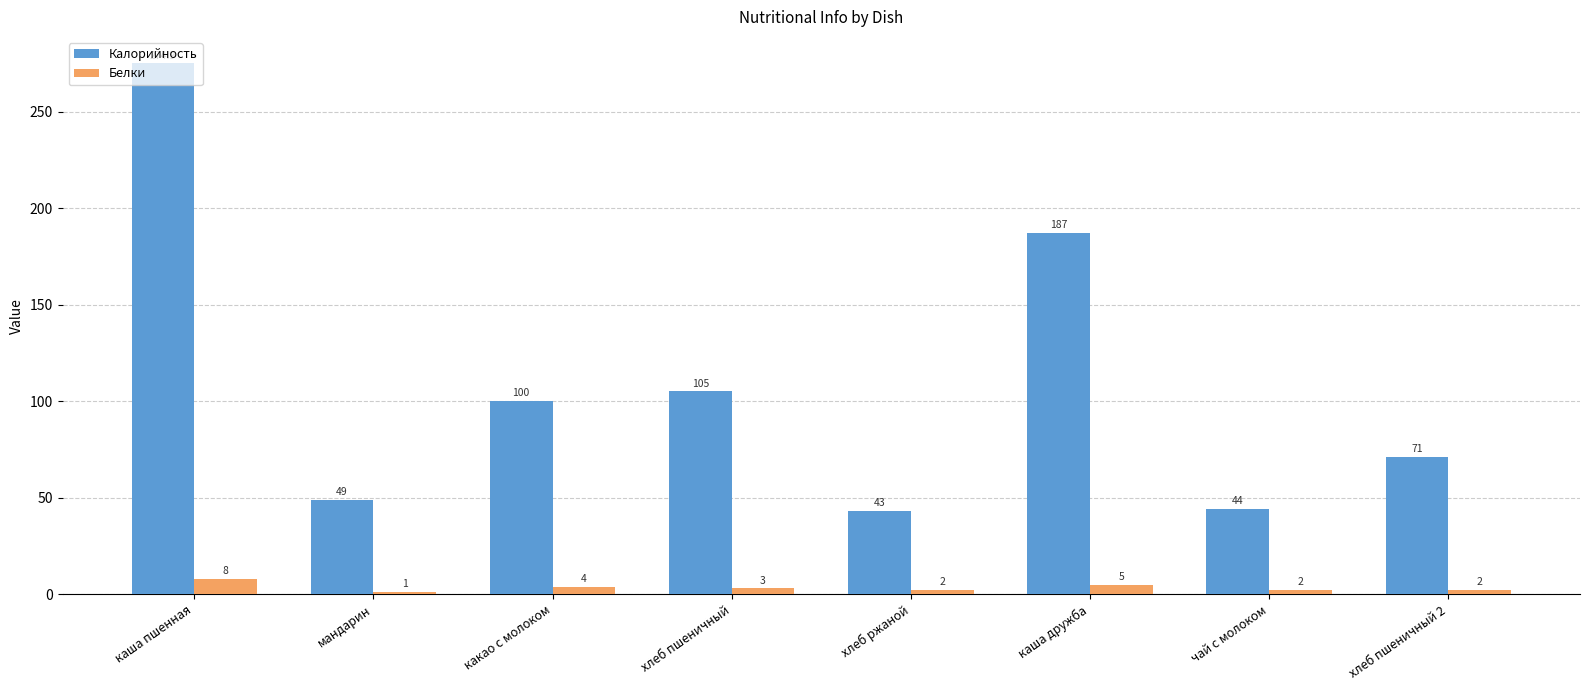

How many bars are there in each group?

2